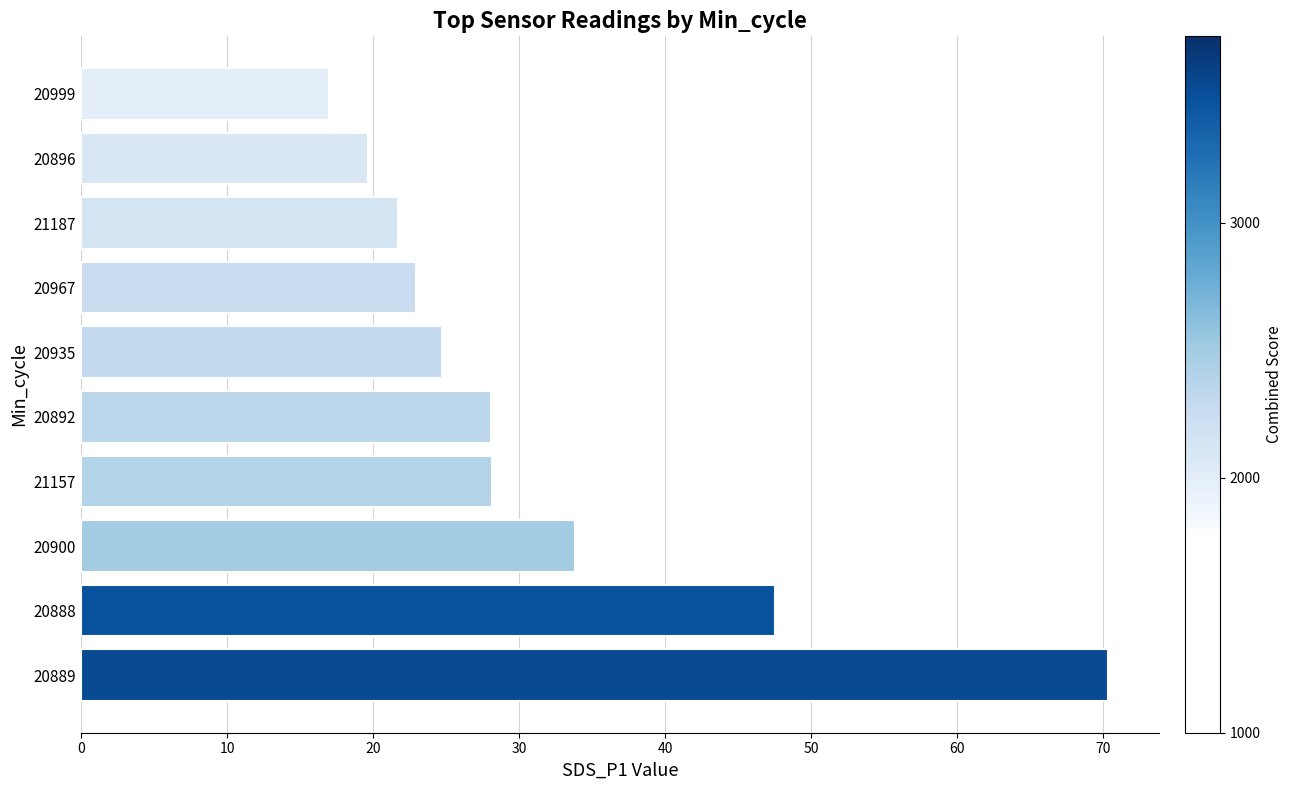

Approximately how many times larger is the value at 20900 compared to 21187?

1.6